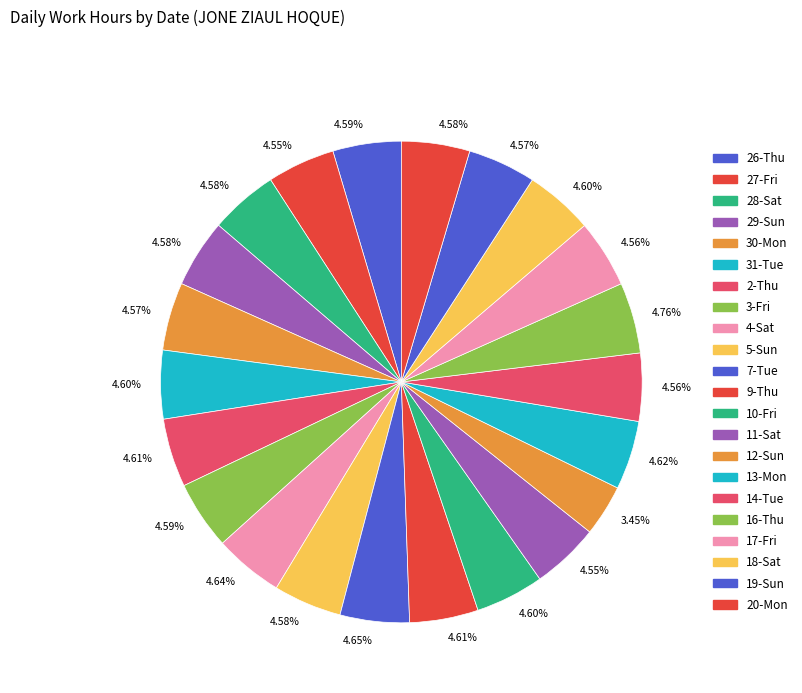

How many segments does this pie chart have?

22